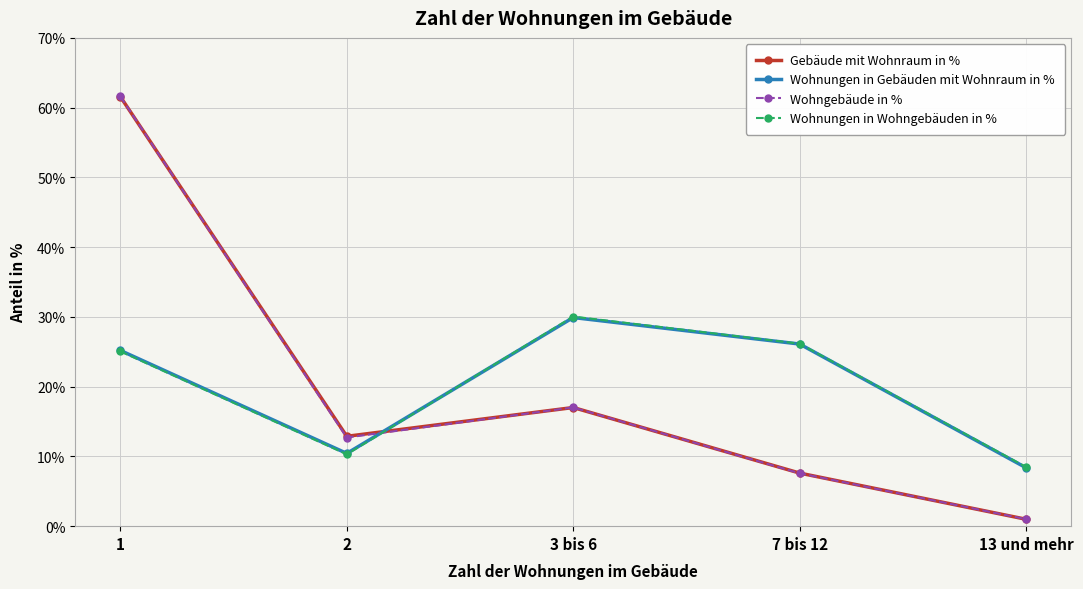

What is the sum of all Gebäude mit Wohnraum in % values?

100.1